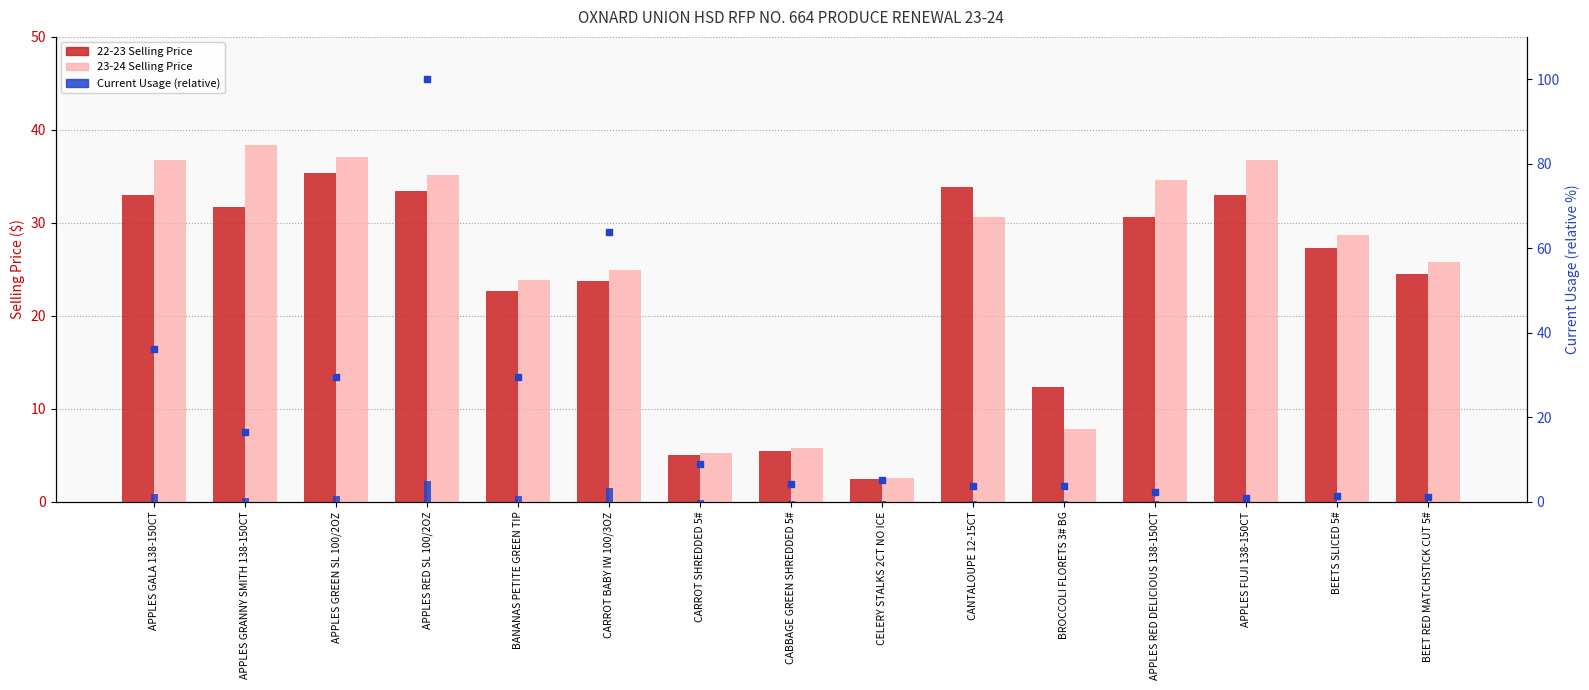

Is the value of Current Usage (normalized) at CABBAGE GREEN SHREDDED 5# greater than the value of 23-24 Selling Price at BROCCOLI FLORETS 3# BG?

No